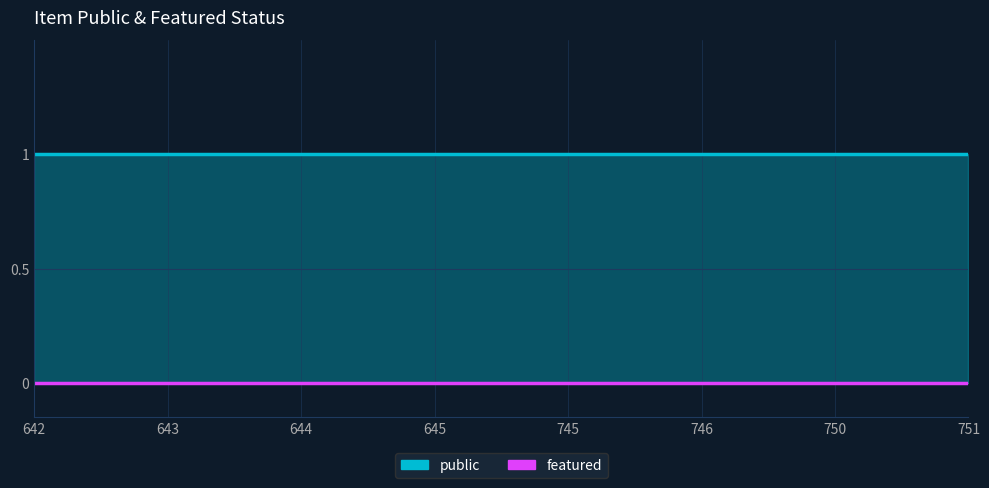

The public series shows 0 at 642. True or false?

False